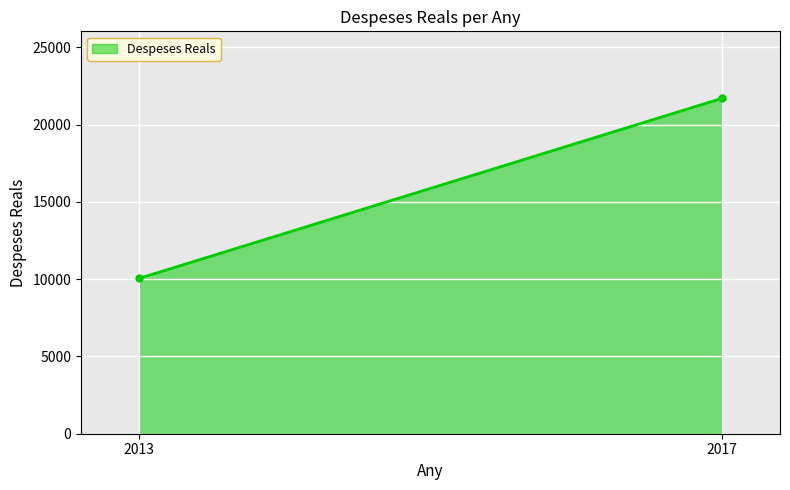

What is the approximate value at 2013?

10058.1